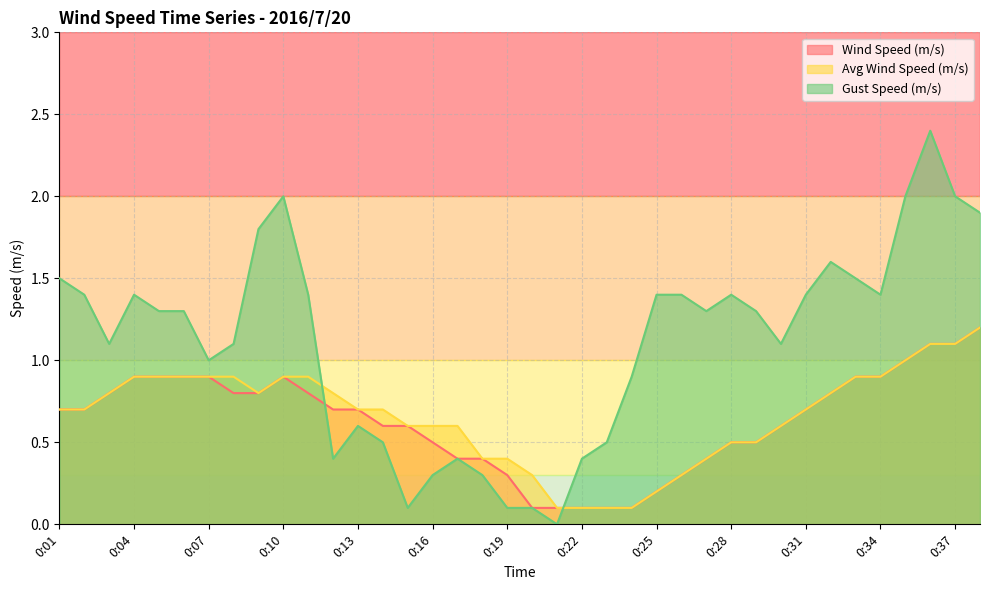

How many data points does each series have?

38